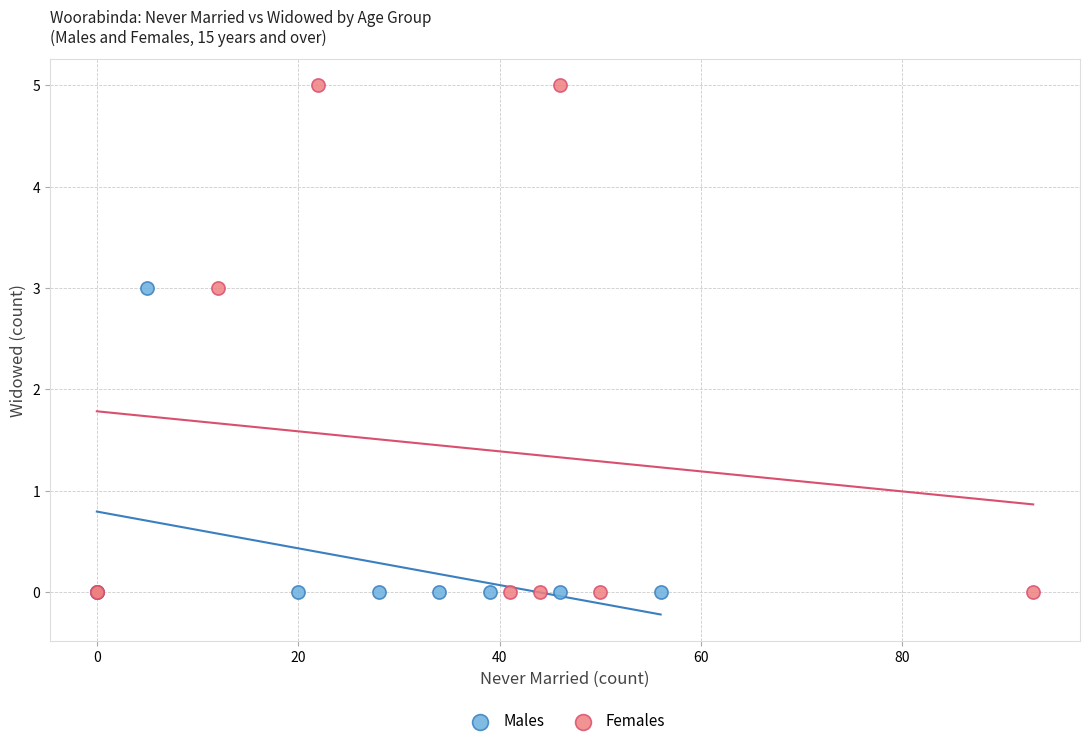

Which series has the largest Y range (max minus min)?

Females